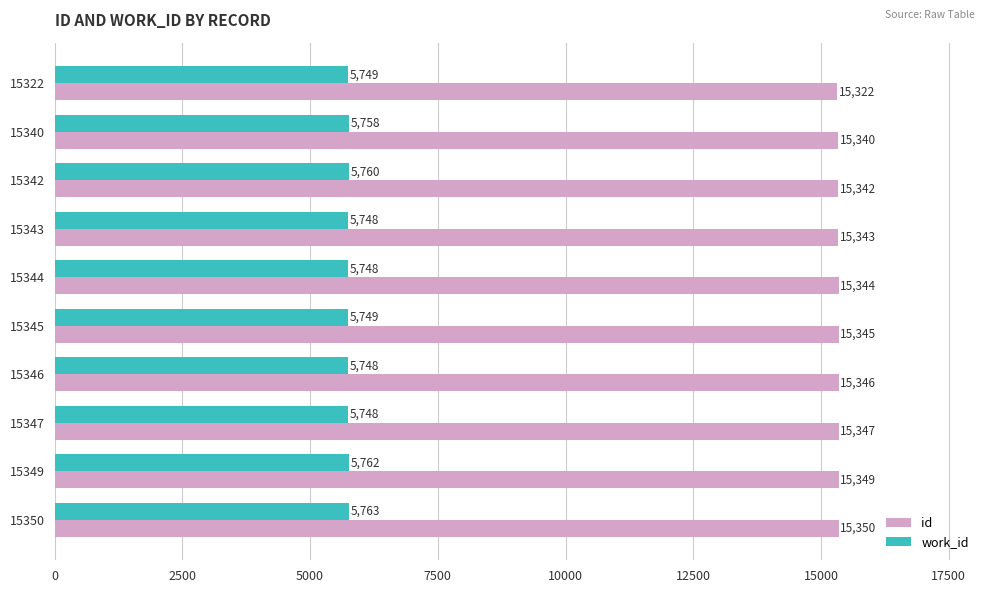

What is the difference between the maximum and second lowest values in the id series?

10